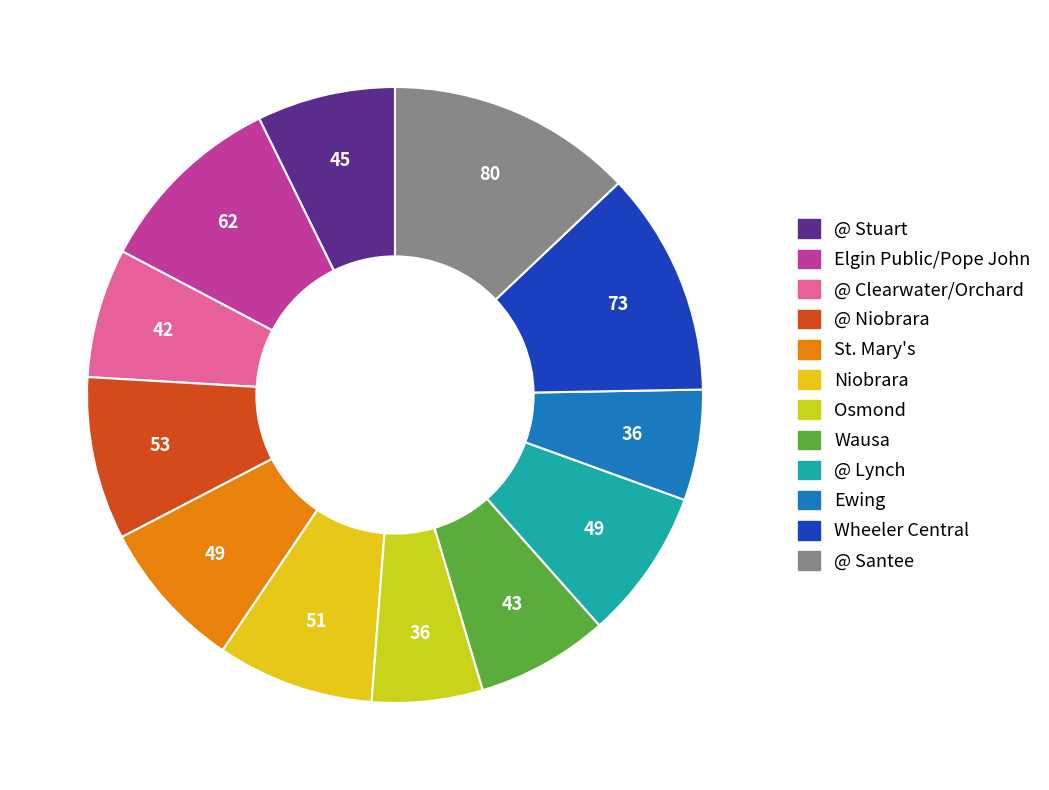

Count the number of slices in the pie.

12